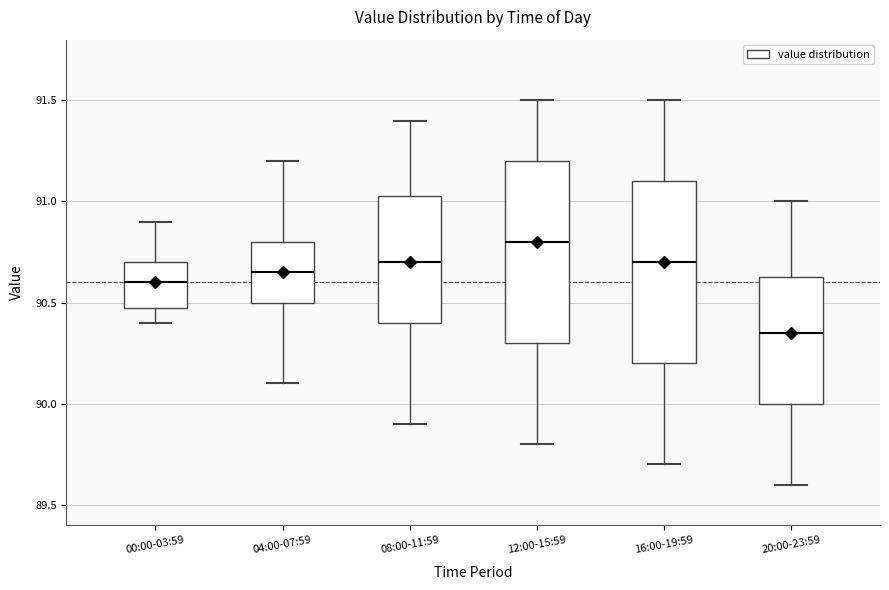

Which box's median line is the lowest?

20:00-23:59